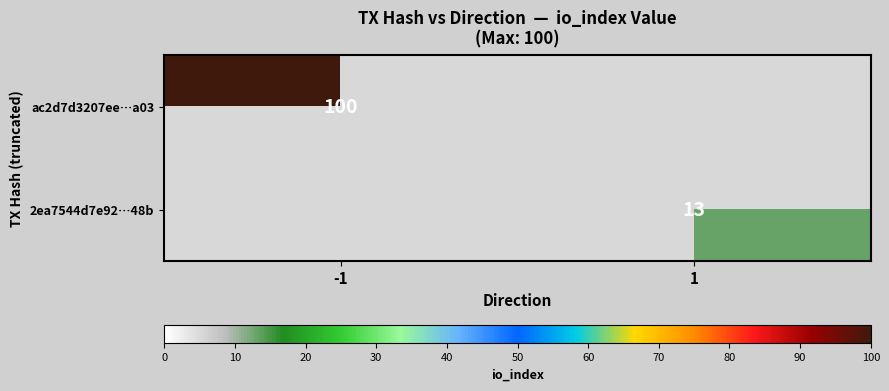

Is it true that 2ea7544d7e92…48b equals 22 at 1?

False